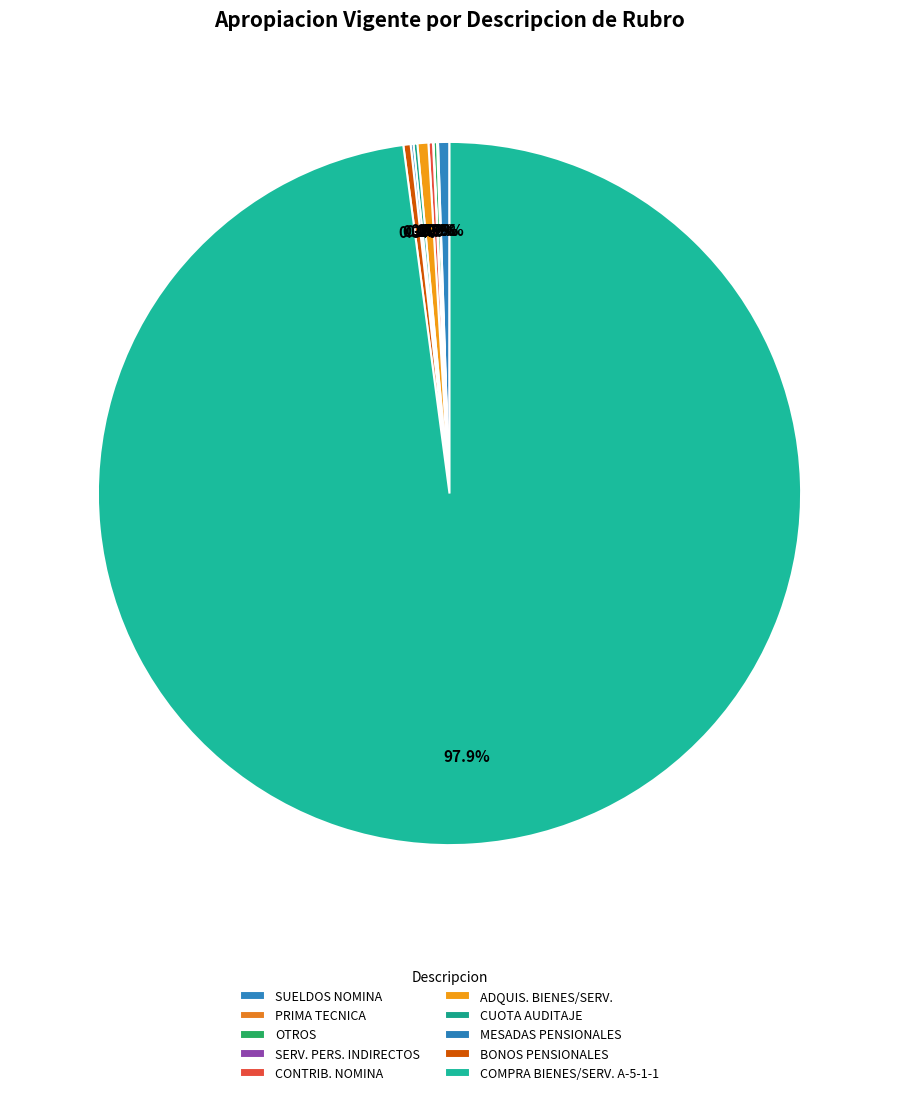

To the nearest percent, what is the average slice percentage?

10%